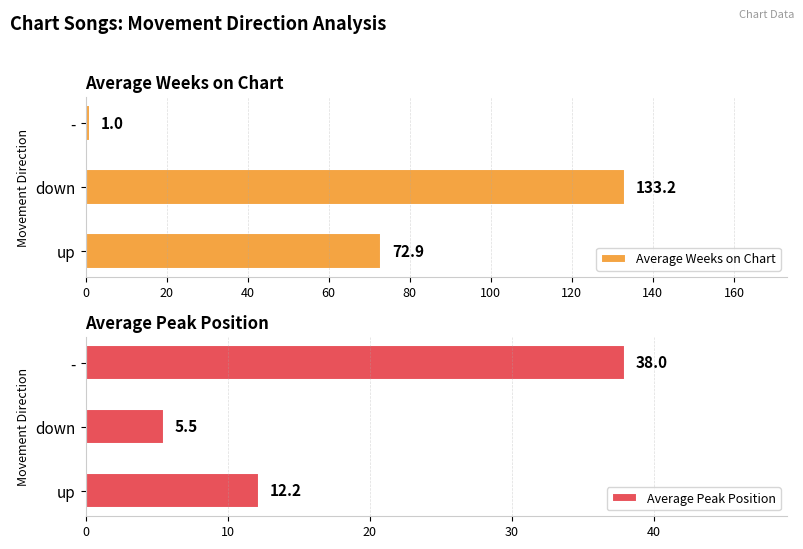

At how many categories does at least one series exceed 56?

2